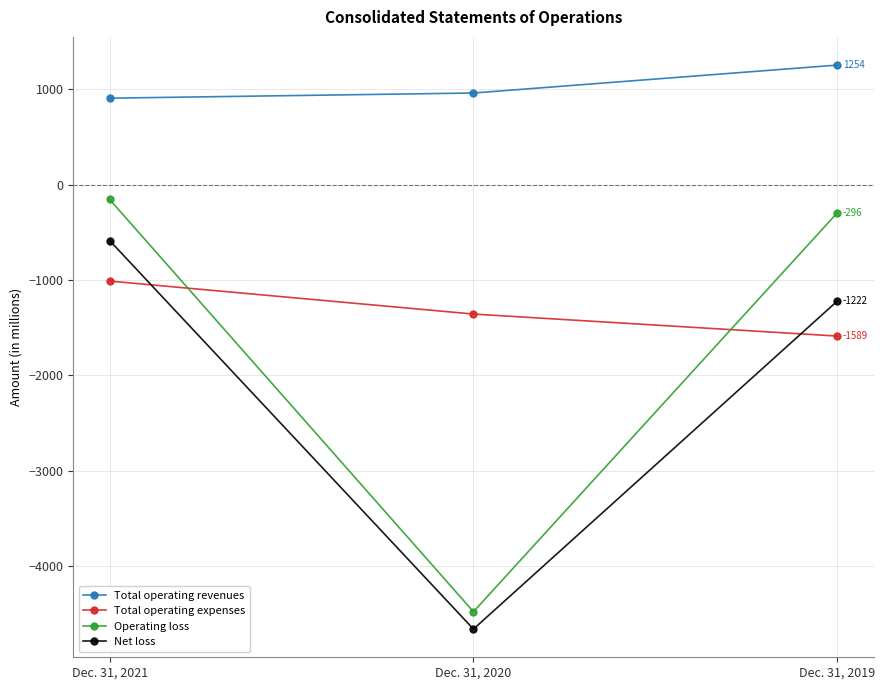

How many lines are shown in the chart?

4